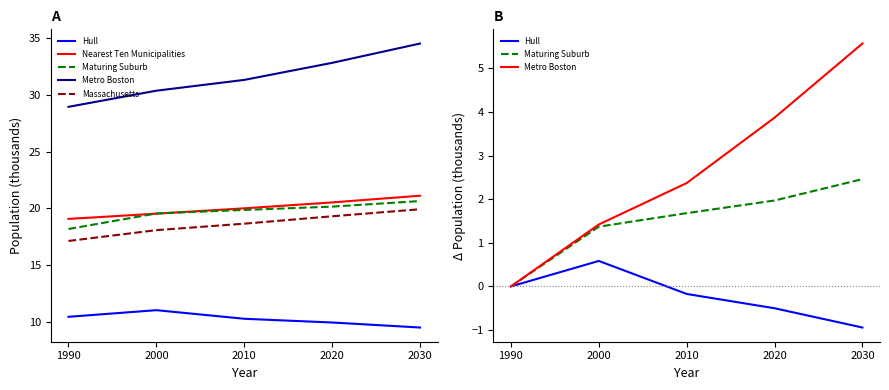

What is the sum of all Massachusetts values?

93.1